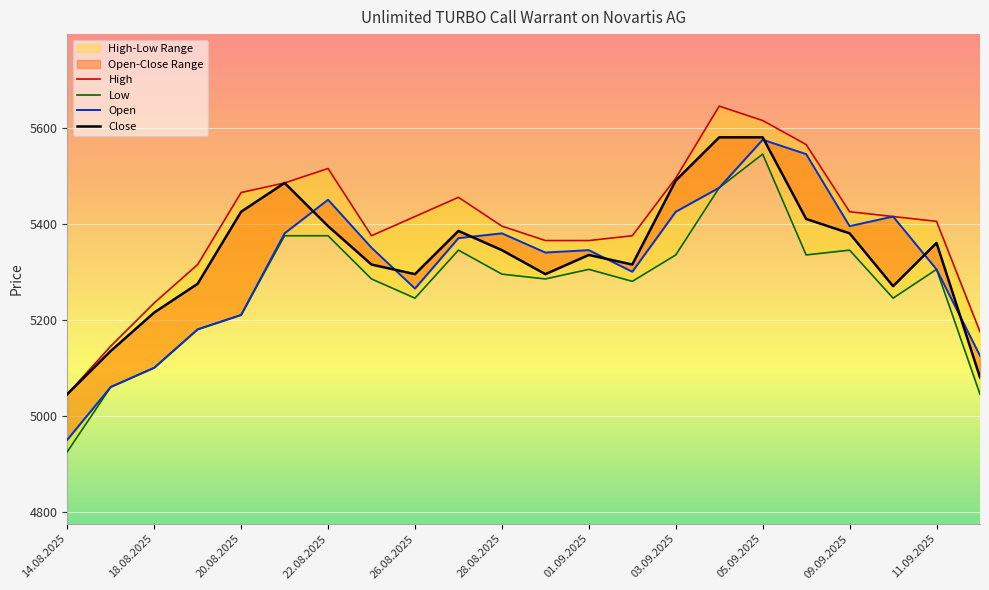

What is the difference between the second highest and minimum values in the High series?

570